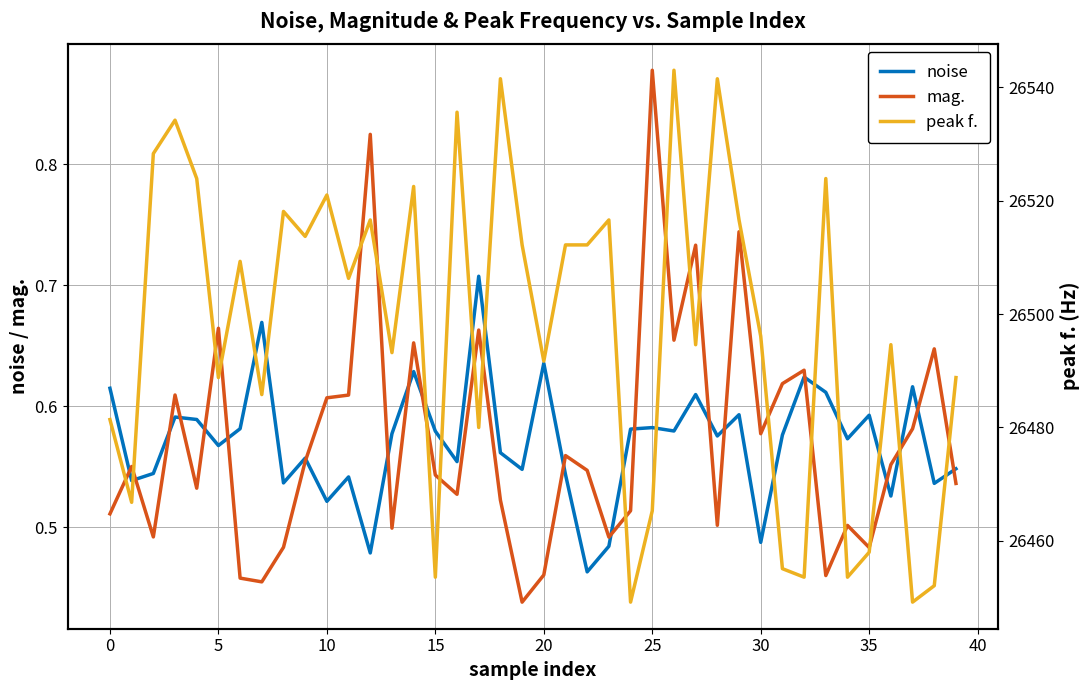

The value of noise at 35 is 1.0. True or false?

False